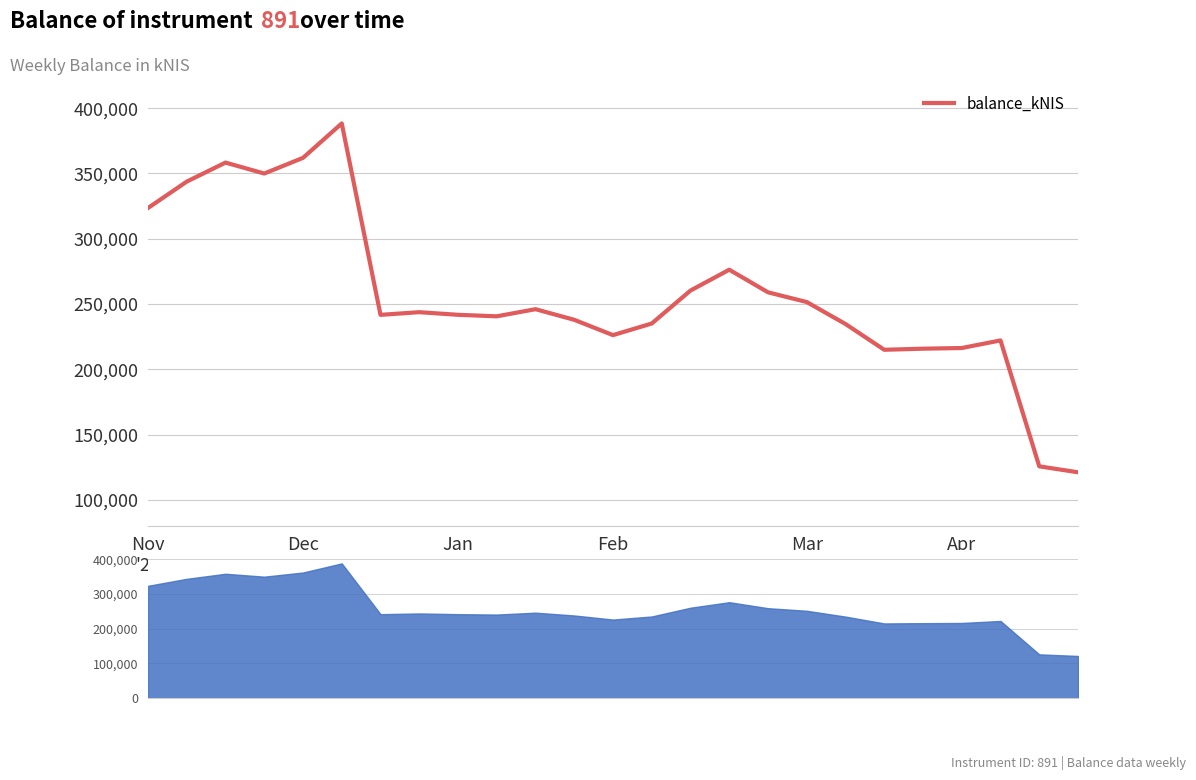

What is the difference between the values at 14 and Jan
'24?

97933.9